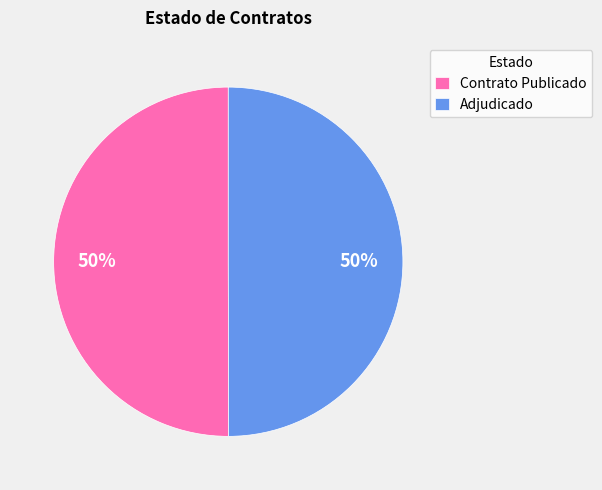

Is the sum of Adjudicado and Contrato Publicado greater than half?

Yes